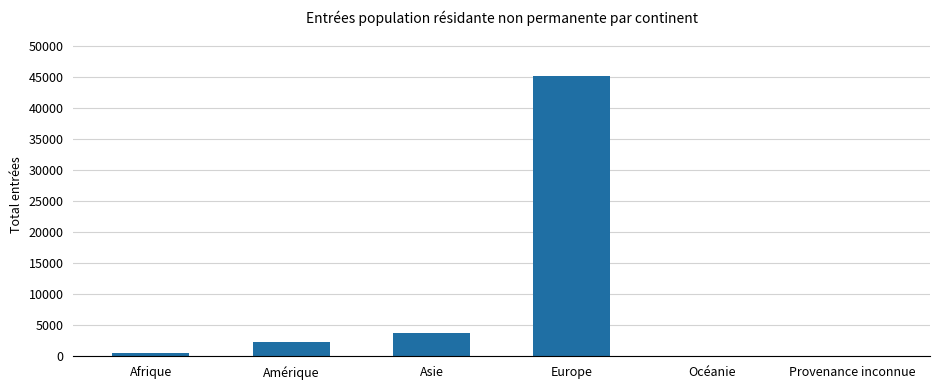

What is the maximum value shown in the chart?

45185